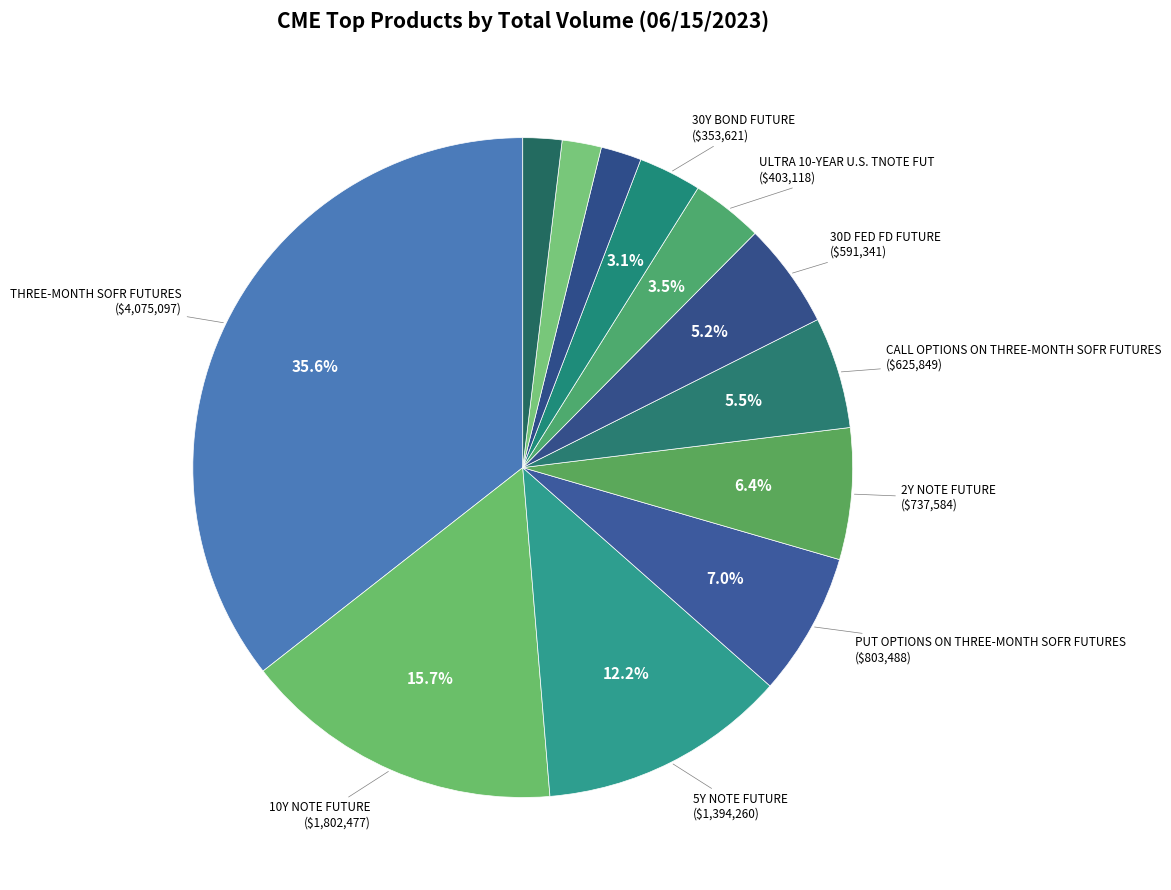

Count the number of slices in the pie.

12